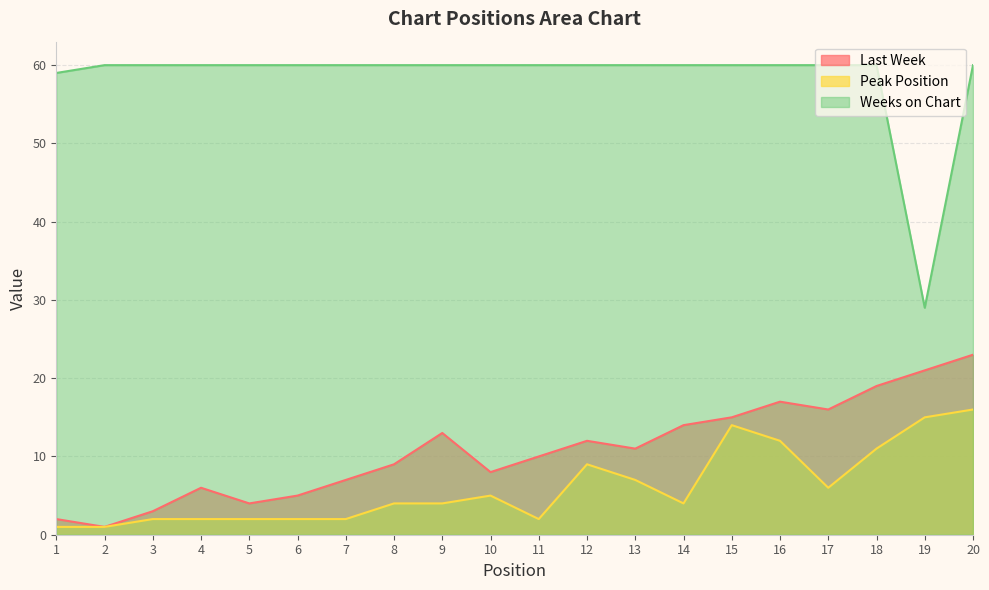

Which series has the widest spread of values?

Weeks on Chart